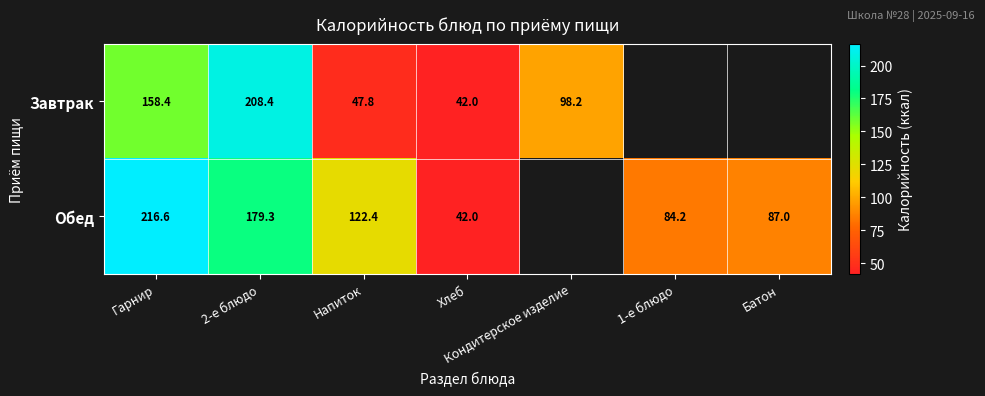

Rank the series at Напиток from lowest to highest value.

Завтрак, Обед